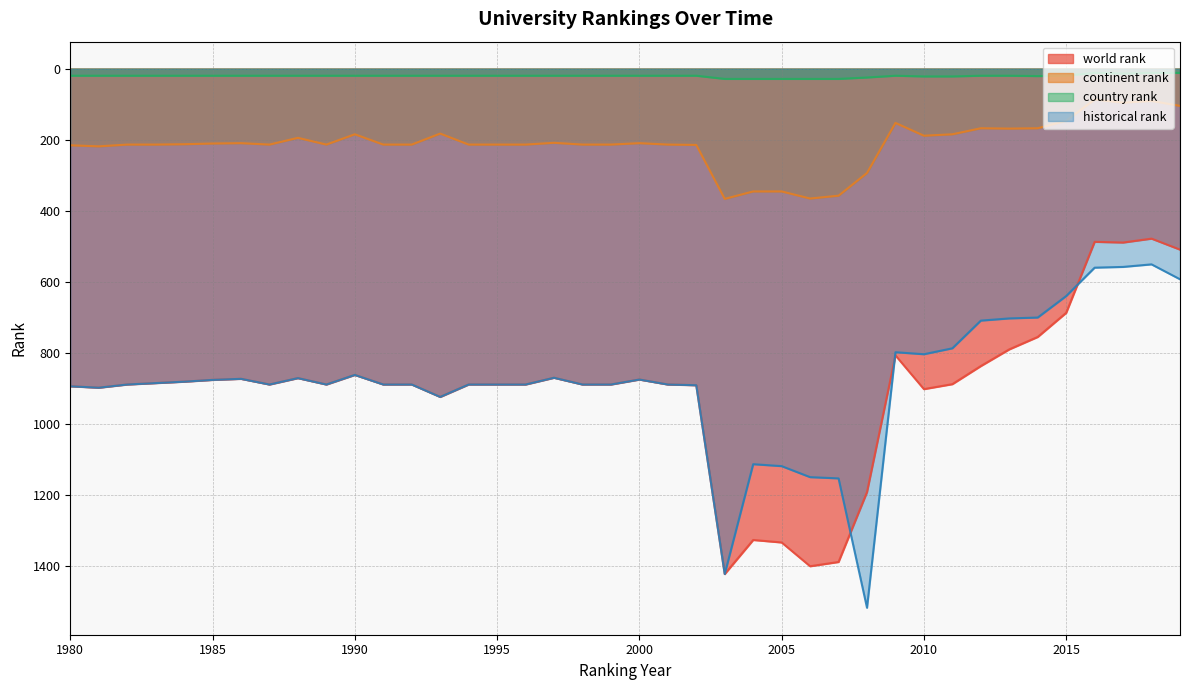

Reading left to right, list all the values displayed in this chart.

world rank: 1980=895.0	1981=899.0	1982=890.0	1983=886.0	1984=882.0	1985=877.0	1986=874.0	1987=890.0	1988=872.0	1989=890.0	1990=863.0	1991=890.0	1992=890.0	1993=925.0	1994=890.0	1995=890.0	1996=890.0	1997=871.0	1998=890.0	1999=890.0	2000=876.0	2001=890.0	2002=892.0	2003=1424.0	2004=1328.0	2005=1335.0	2006=1402.0	2007=1390.0	2008=1193.0	2009=808.0	2010=903.0	2011=889.0	2012=838.0	2013=791.0	2014=756.0	2015=688.0	2016=488.0	2017=490.0	2018=479.0	2019=510.0
continent rank: 1980=216.0	1981=219.0	1982=214.0	1983=214.0	1984=213.0	1985=211.0	1986=210.0	1987=214.0	1988=195.0	1989=214.0	1990=185.0	1991=214.0	1992=214.0	1993=183.0	1994=214.0	1995=214.0	1996=214.0	1997=209.0	1998=214.0	1999=214.0	2000=210.0	2001=214.0	2002=215.0	2003=367.0	2004=346.0	2005=346.0	2006=366.0	2007=358.0	2008=294.0	2009=153.0	2010=189.0	2011=185.0	2012=168.0	2013=169.0	2014=168.0	2015=147.0	2016=87.0	2017=96.0	2018=91.0	2019=105.0
country rank: 1980=20.0	1981=20.0	1982=20.0	1983=20.0	1984=20.0	1985=20.0	1986=20.0	1987=20.0	1988=20.0	1989=20.0	1990=20.0	1991=20.0	1992=20.0	1993=20.0	1994=20.0	1995=20.0	1996=20.0	1997=20.0	1998=20.0	1999=20.0	2000=20.0	2001=20.0	2002=20.0	2003=29.0	2004=29.0	2005=29.0	2006=29.0	2007=29.0	2008=25.0	2009=20.0	2010=22.0	2011=22.0	2012=20.0	2013=20.0	2014=21.0	2015=20.0	2016=12.0	2017=14.0	2018=12.0	2019=12.0
historical rank: 1980=895.0	1981=899.0	1982=890.0	1983=886.0	1984=882.0	1985=877.0	1986=874.0	1987=890.0	1988=872.0	1989=890.0	1990=863.0	1991=890.0	1992=890.0	1993=925.0	1994=890.0	1995=890.0	1996=890.0	1997=871.0	1998=890.0	1999=890.0	2000=876.0	2001=890.0	2002=892.0	2003=1424.0	2004=1114.5	2005=1120.0	2006=1151.0	2007=1154.5	2008=1519.0	2009=799.0	2010=804.7	2011=788.0	2012=710.0	2013=703.8	2014=701.3	2015=640.8	2016=560.8	2017=558.7	2018=551.5	2019=593.5